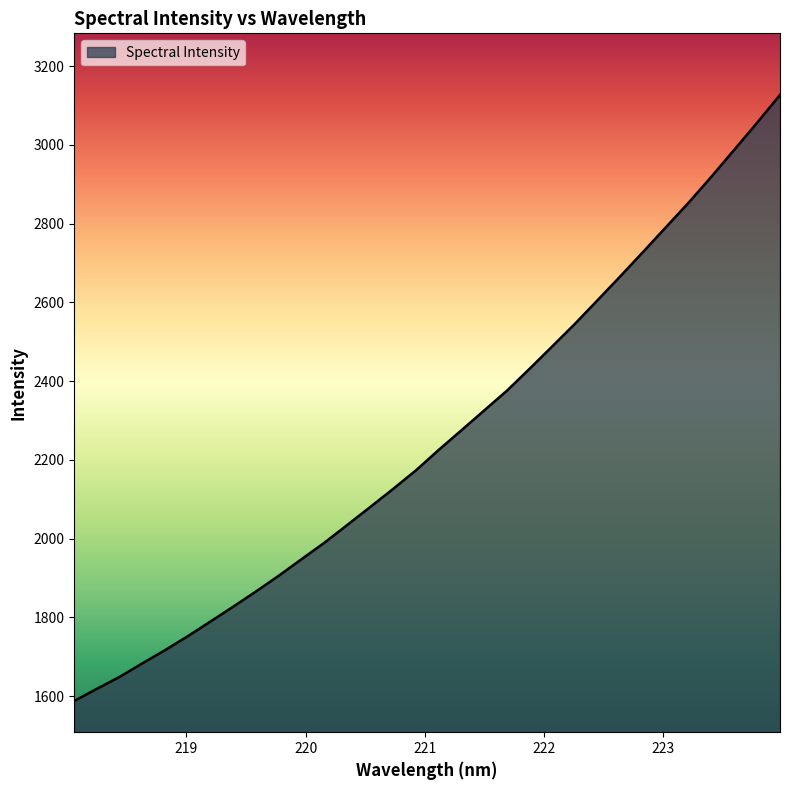

What is the difference between the maximum and minimum values?

1539.4